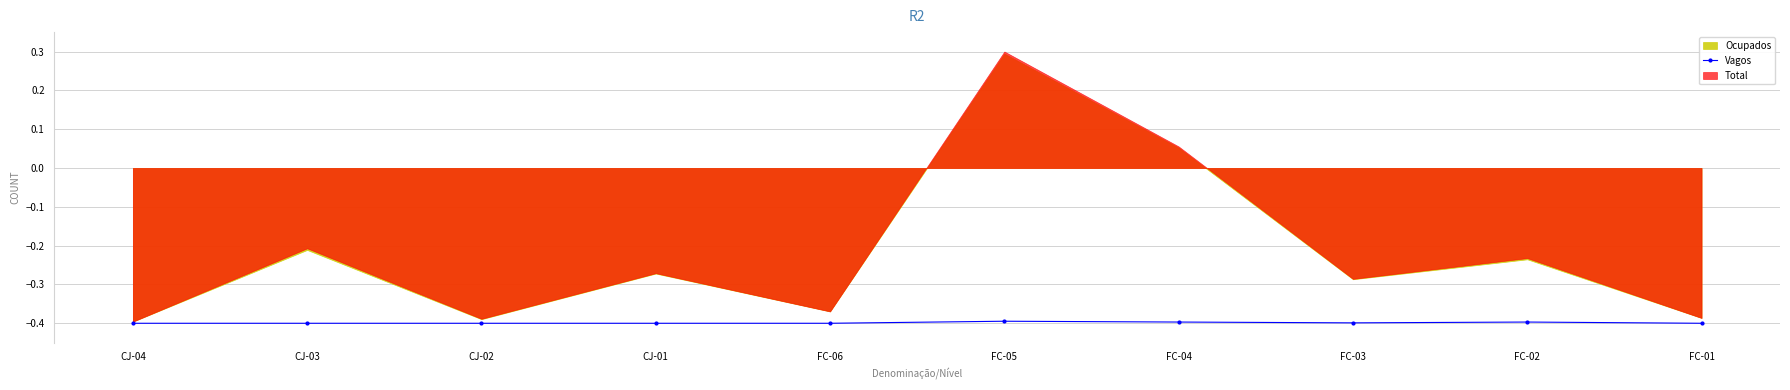

True or false: Vagos has more than 0 interior local peaks.

True